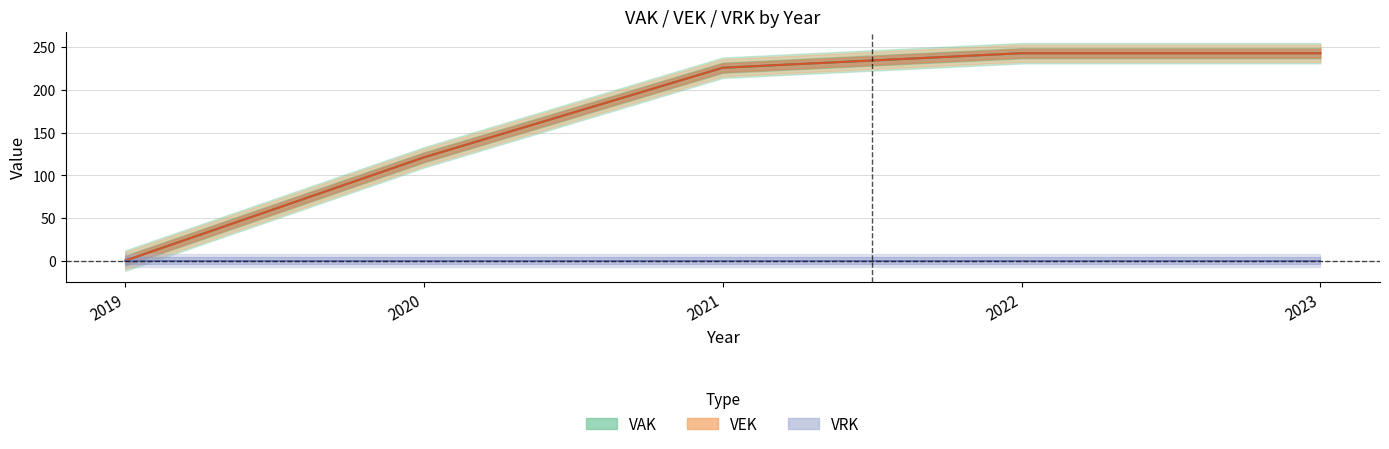

What is the total value across all series at 2022?

486